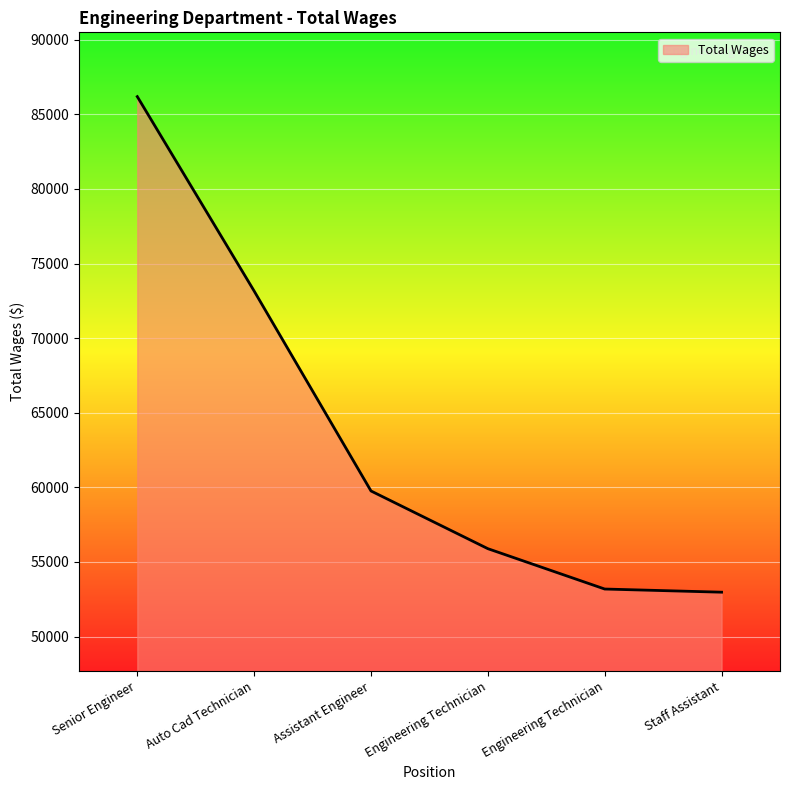

What is the value of the 6th point from the left?

52971